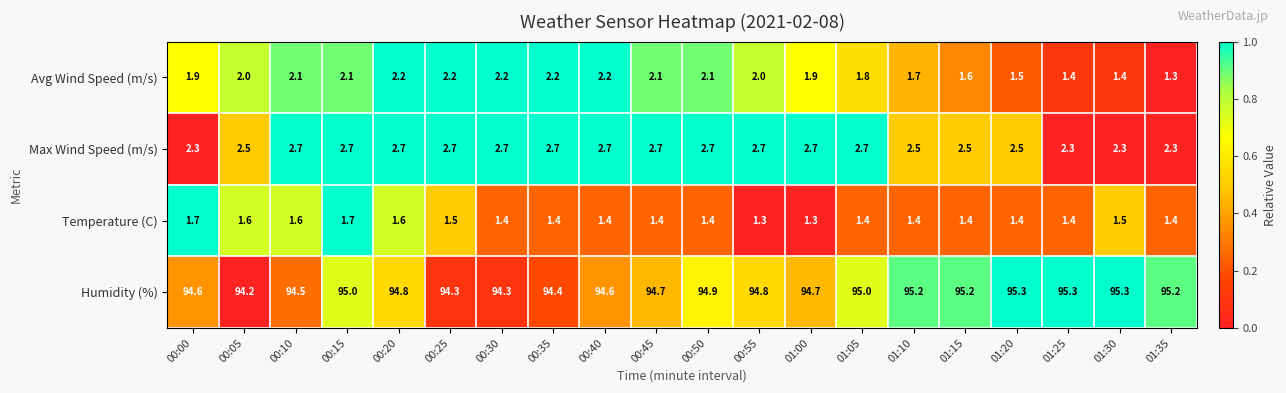

At which category is the sum across all series the highest?

00:15